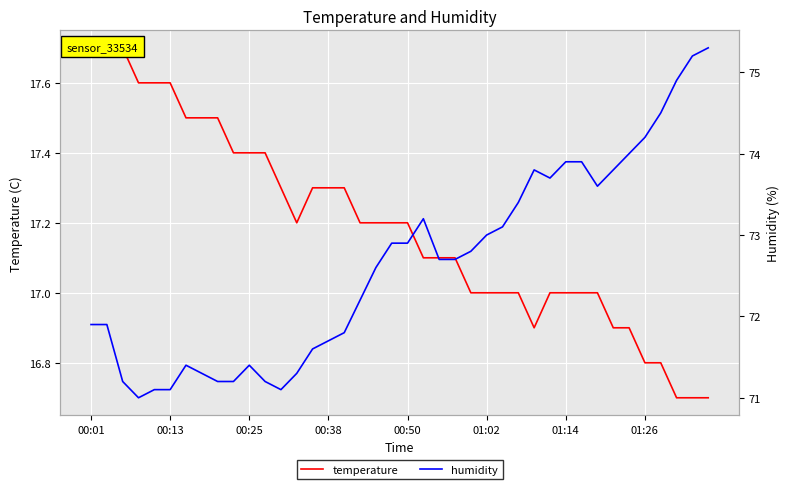

List the series in order of their peak value, lowest first.

temperature, humidity